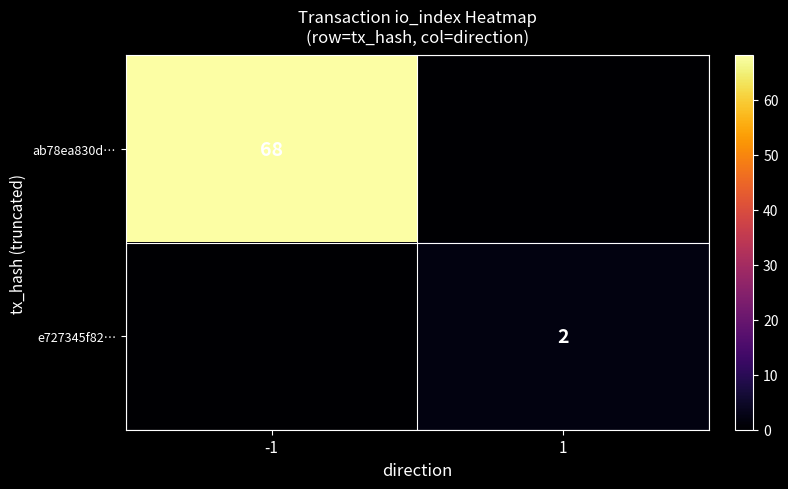

True or false: ab78ea830d… has a value of 22 at -1.

False